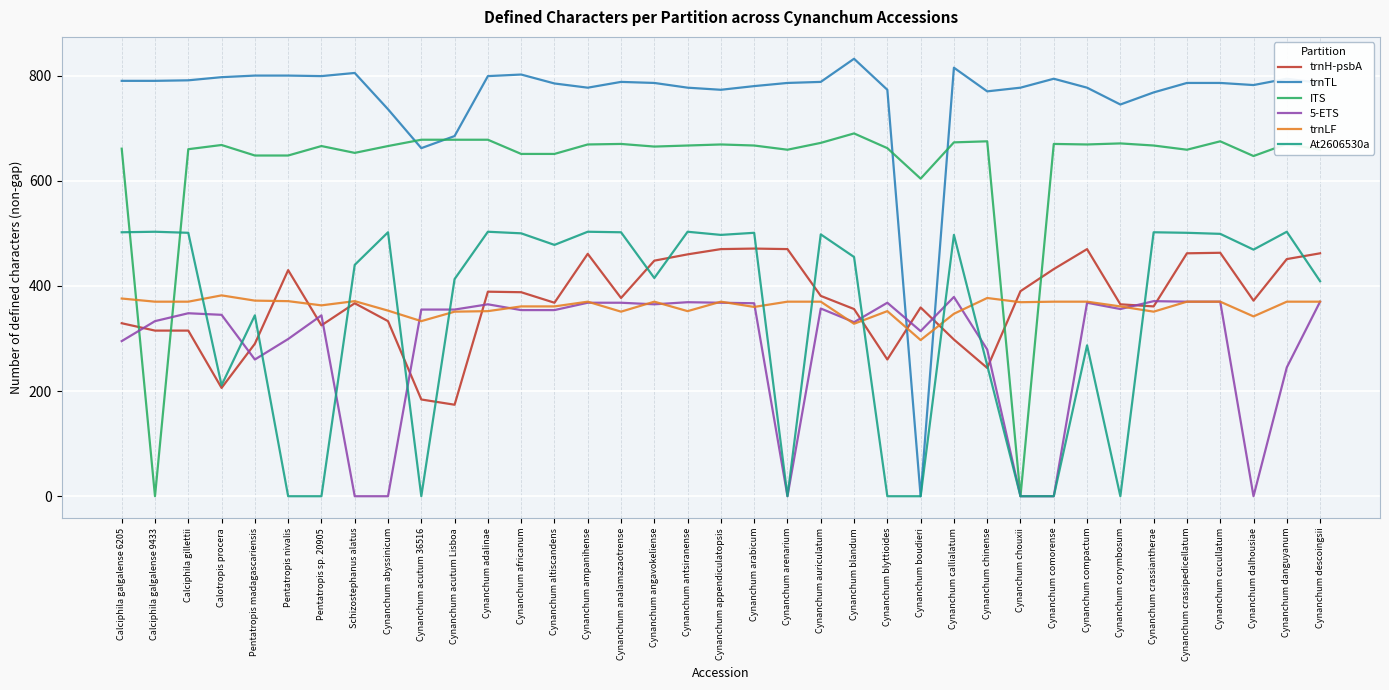

Is the value of trnTL at Cynanchum chouxii greater than the value of trnLF at Calciphila galgalense 6205?

Yes